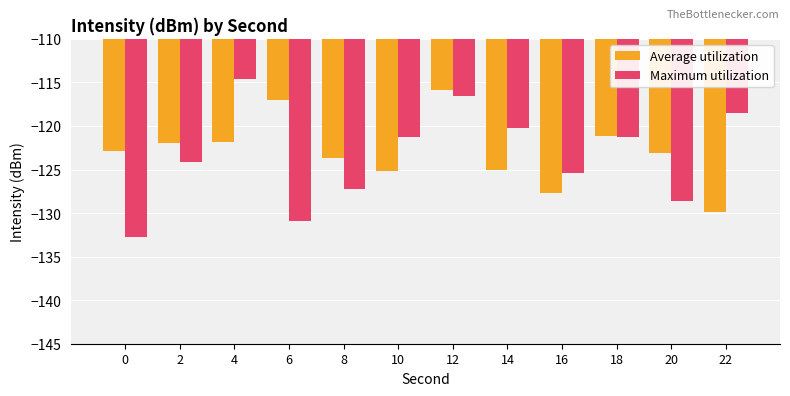

The Maximum utilization series shows -120.2 at 14. True or false?

True